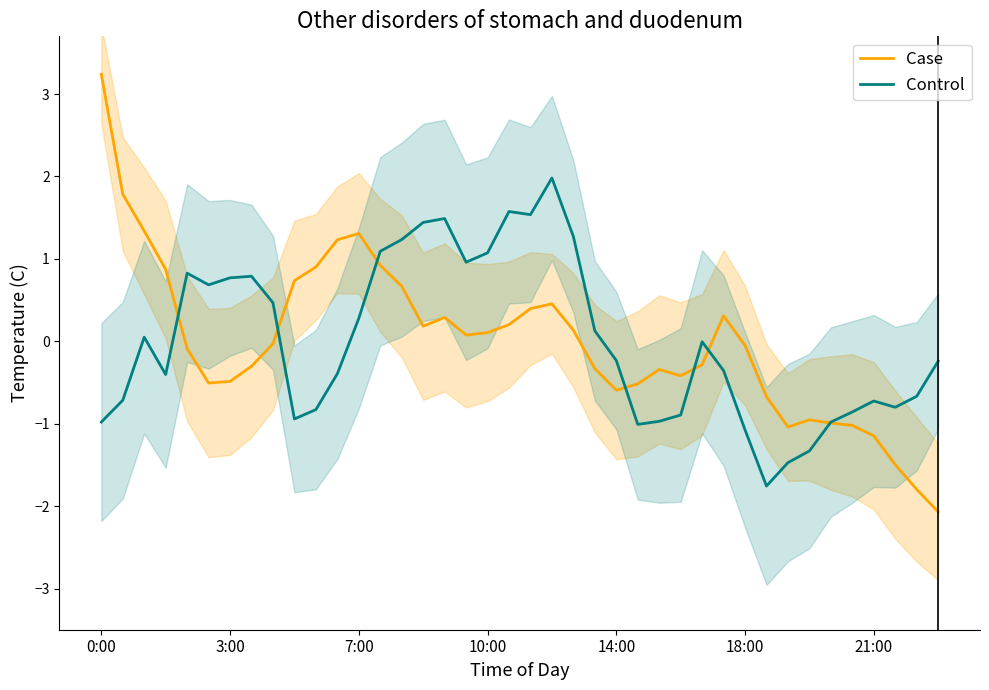

The value of Case at 9 is 0.7. True or false?

True